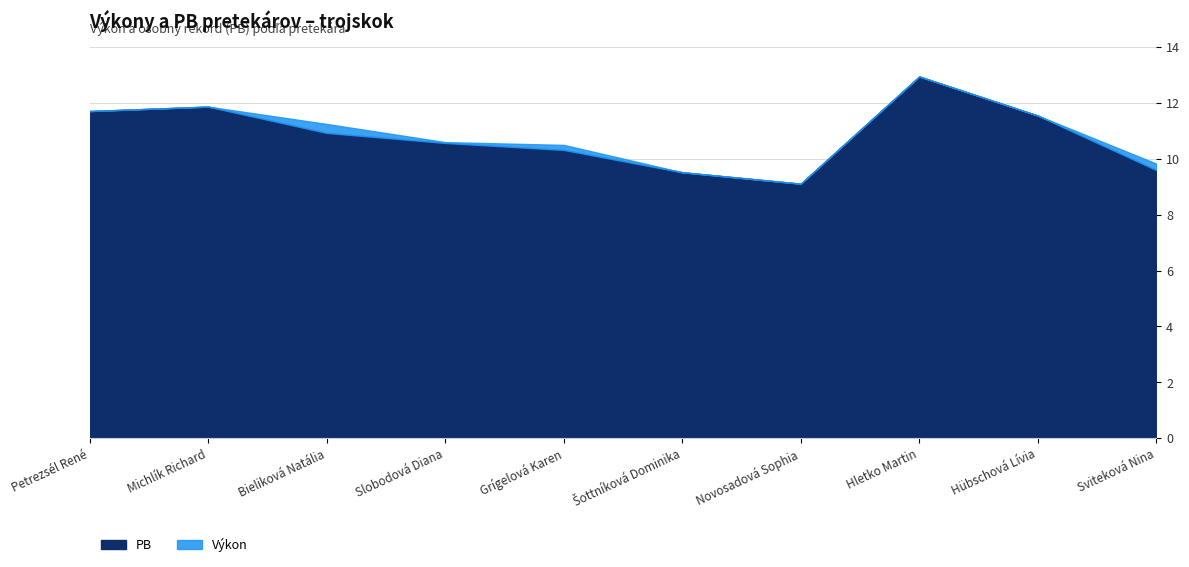

In PB, how many points are higher than both neighbors (excluding endpoints)?

2